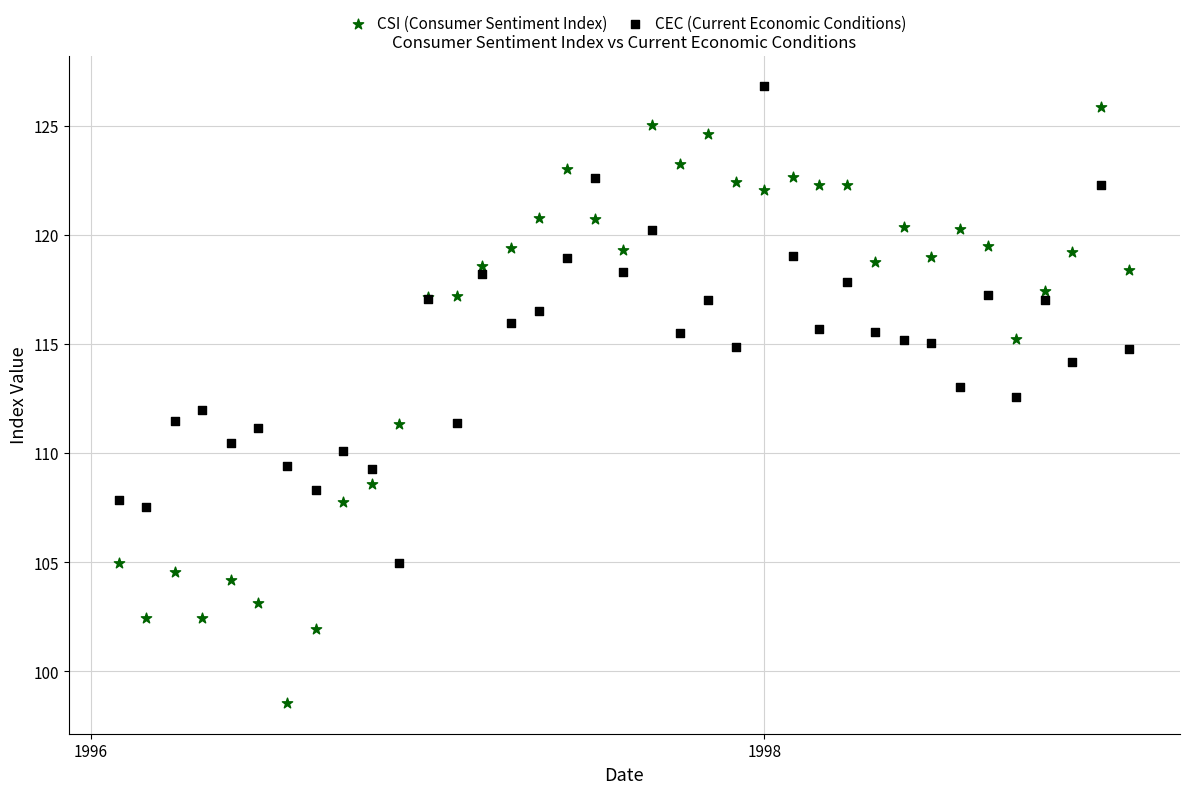

Which series has the widest spread of Y values?

CSI (Consumer Sentiment Index)